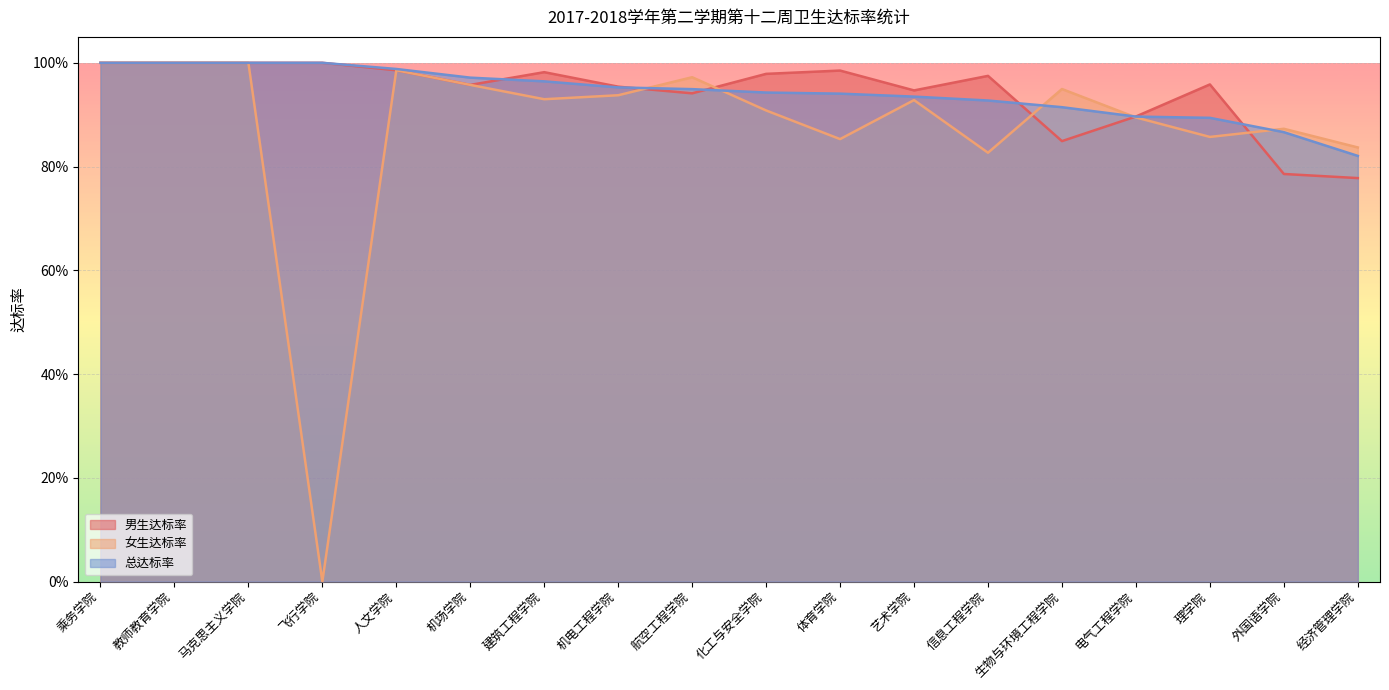

What is the total value across all series at 生物与环境工程学院?

2.7